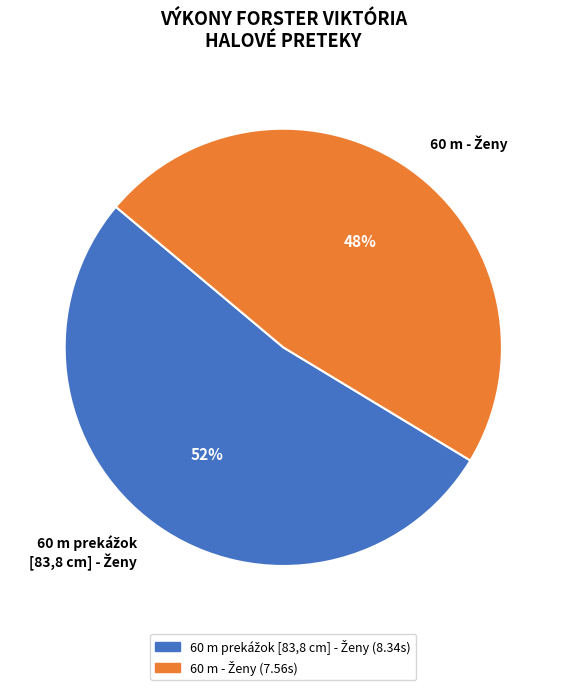

Does any single category account for the majority?

Yes